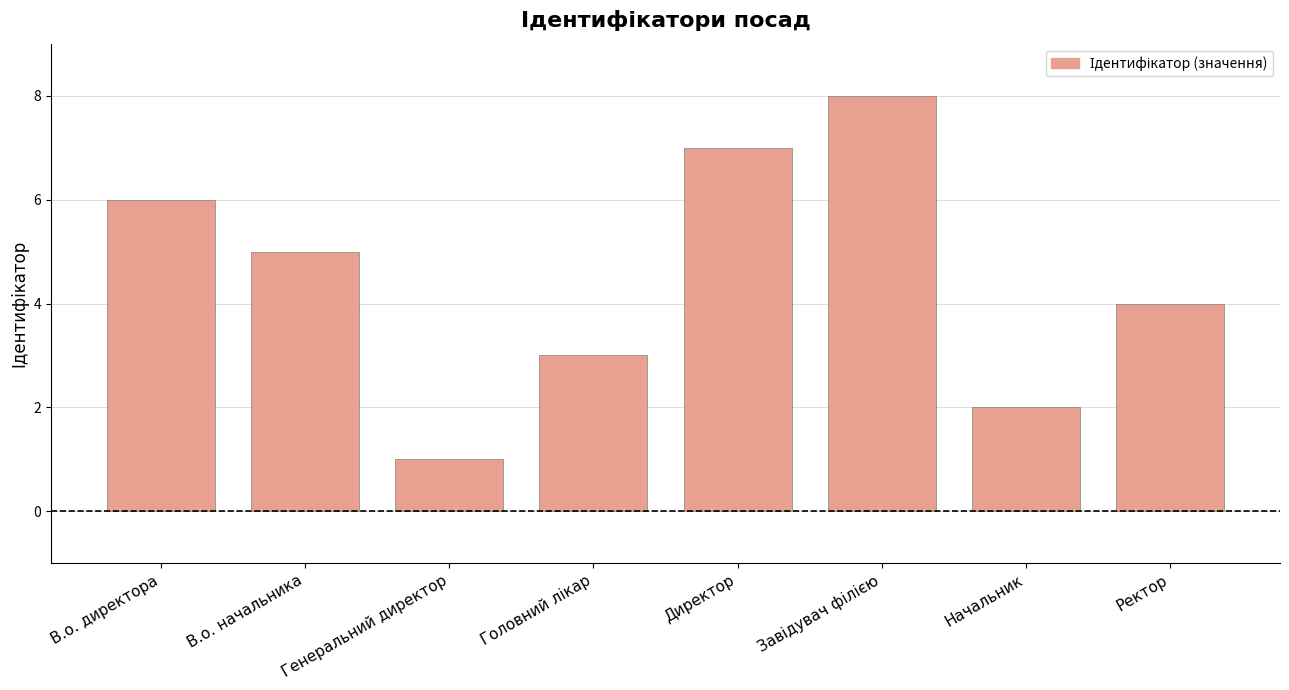

List the labels in order of value, largest first.

Завідувач філією, Директор, В.о. директора, В.о. начальника, Ректор, Головний лікар, Начальник, Генеральний директор